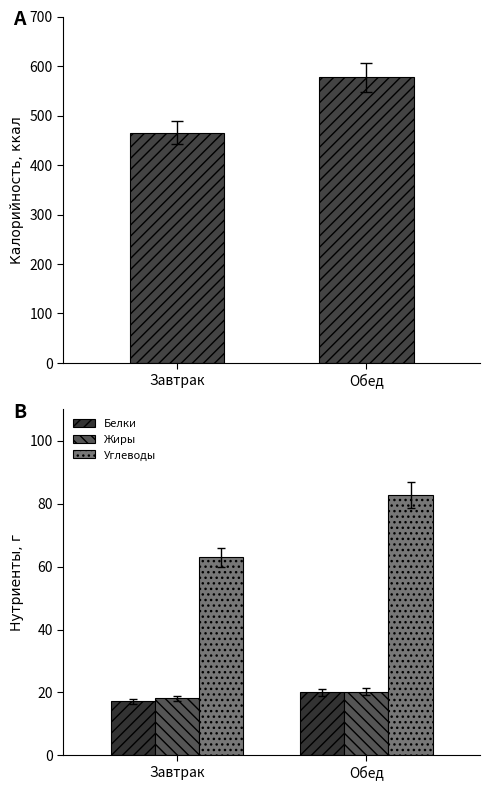

What position from the right is Завтрак?

2